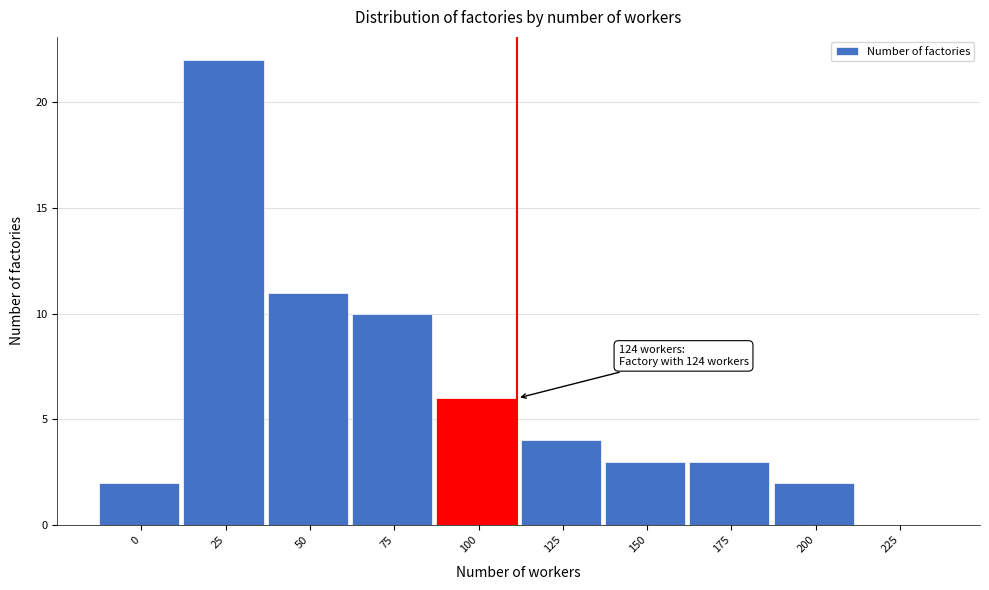

Reading left to right, transcribe all the data shown in this chart.

0=2	25=22	50=11	75=10	100=6	125=4	150=3	175=3	200=2	225=0